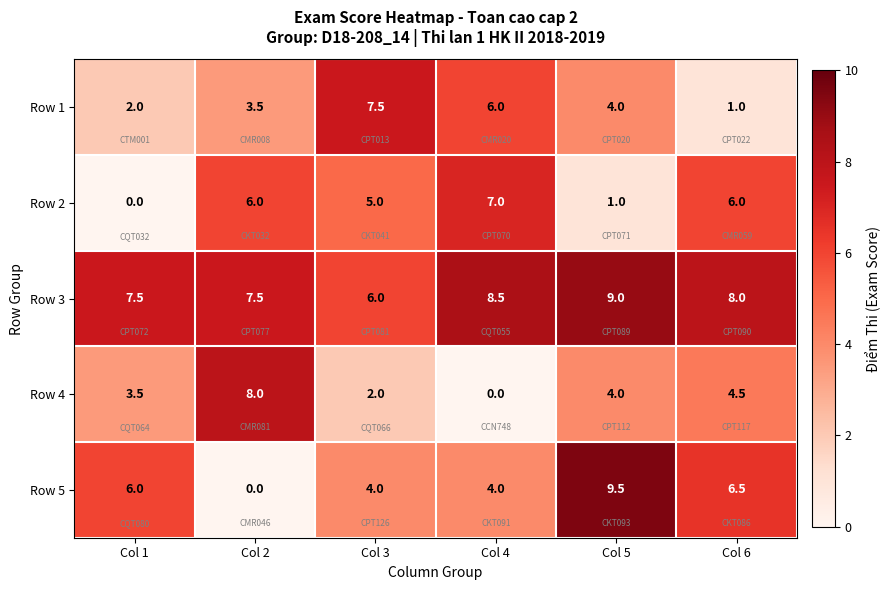

Is it true that Row 1 equals 1.0 at Col 6?

True